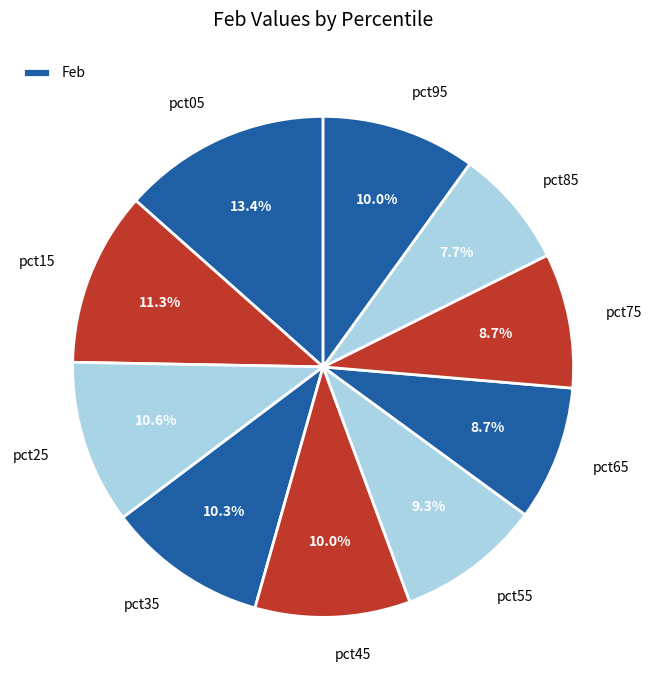

To the nearest percent, what is the average slice percentage?

10%